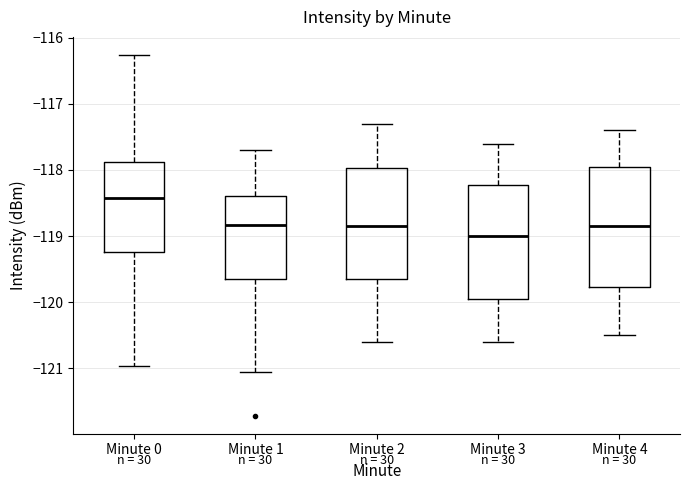

Where does the median line of the box for Minute 4 sit on the y-axis? The values are not printed on the chart, so give them approximately, as read against the axis.

-118.8